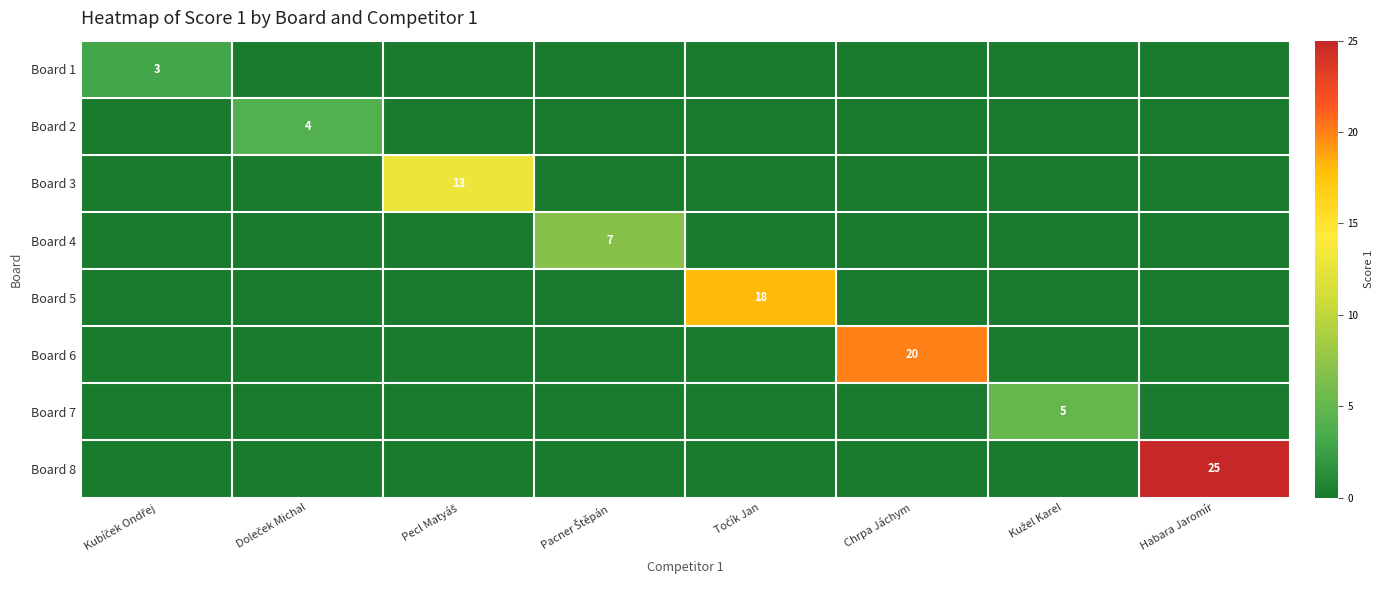

The Board 8 series shows 25 at Habara Jaromír. True or false?

True